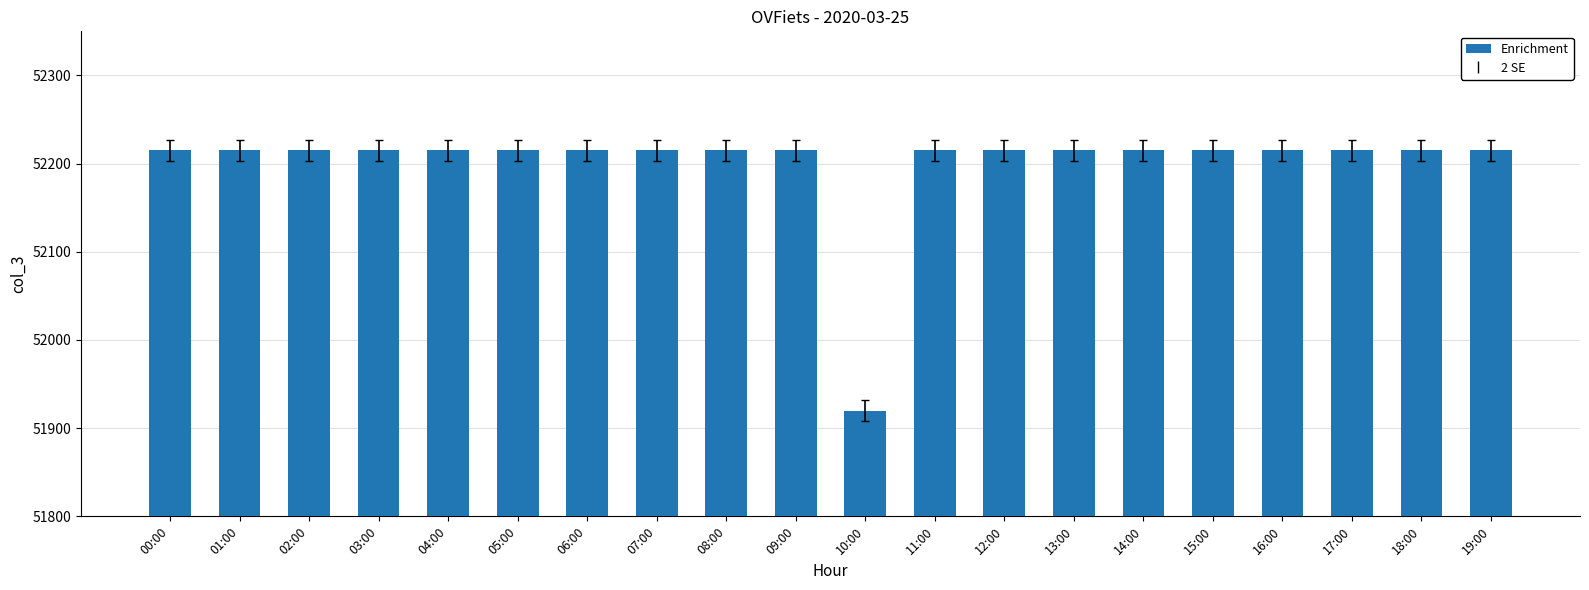

What is the difference between the second highest and minimum values?

295